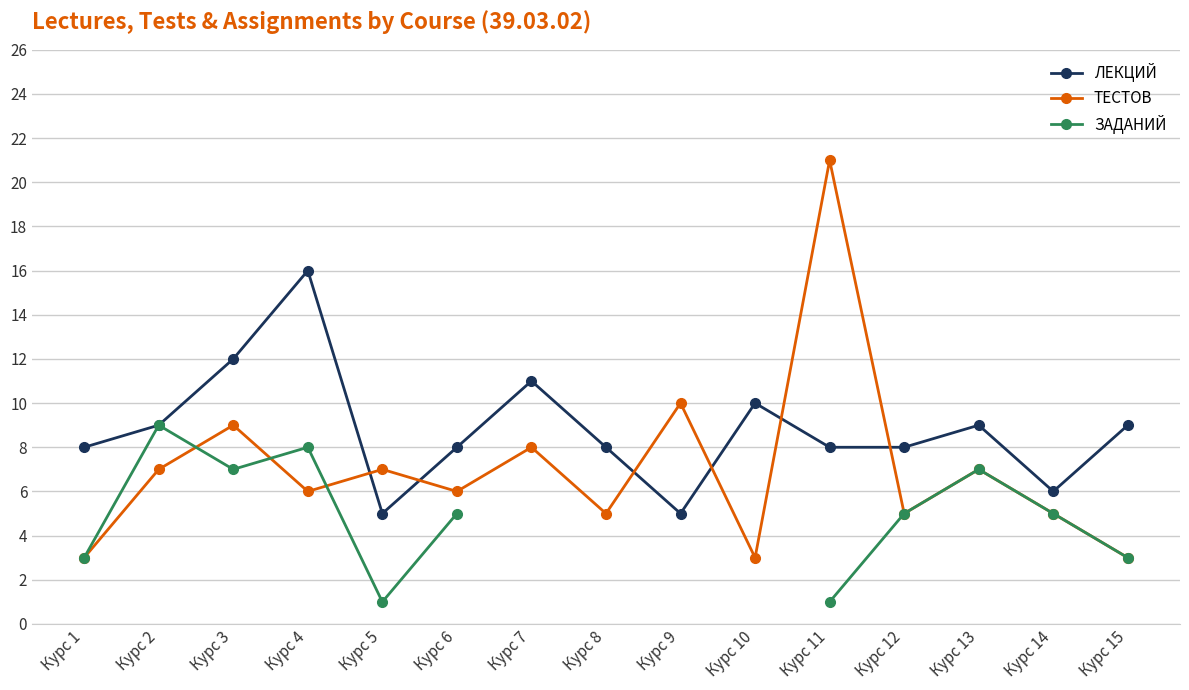

True or false: ЛЕКЦИЙ has a value of 12.0 at Курс 12.

False